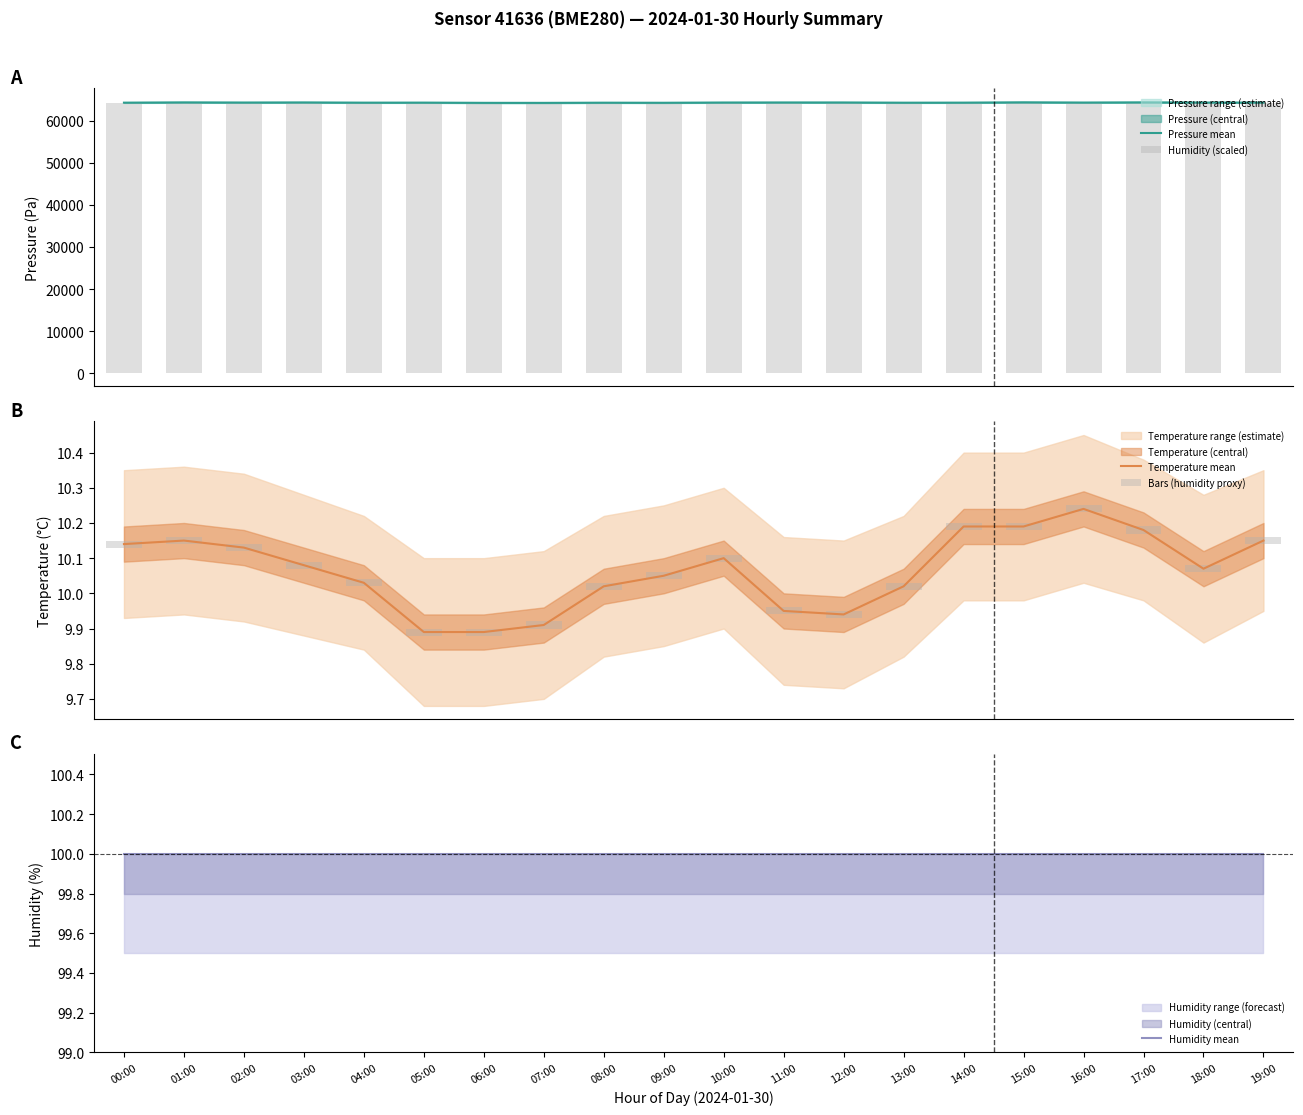

Is the value of Humidity mean at 18:00 greater than the value of Bars (humidity proxy) at 16:00?

Yes